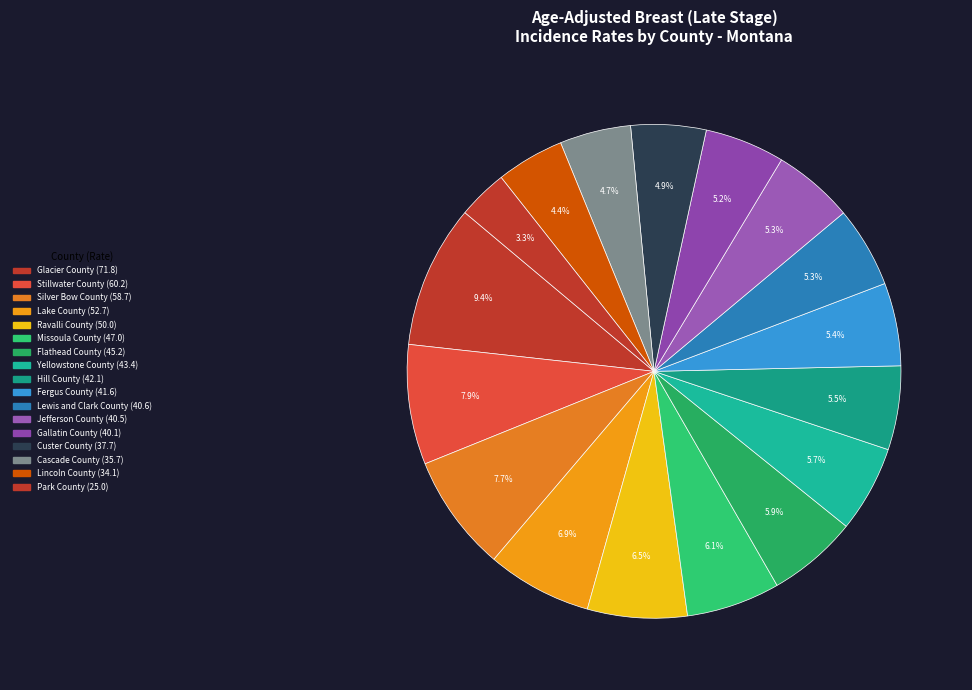

Is it true that Lewis and Clark County is 20% of the pie?

False